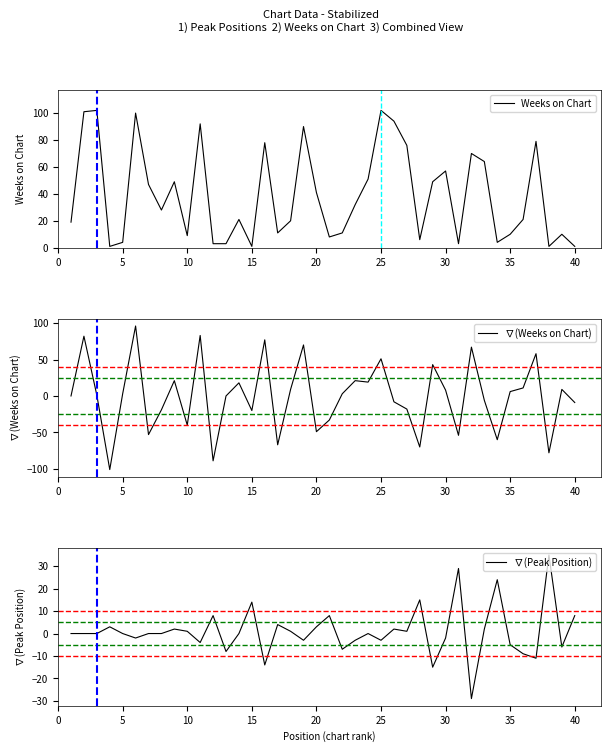

The Weeks on Chart series shows 3 at 35. True or false?

False